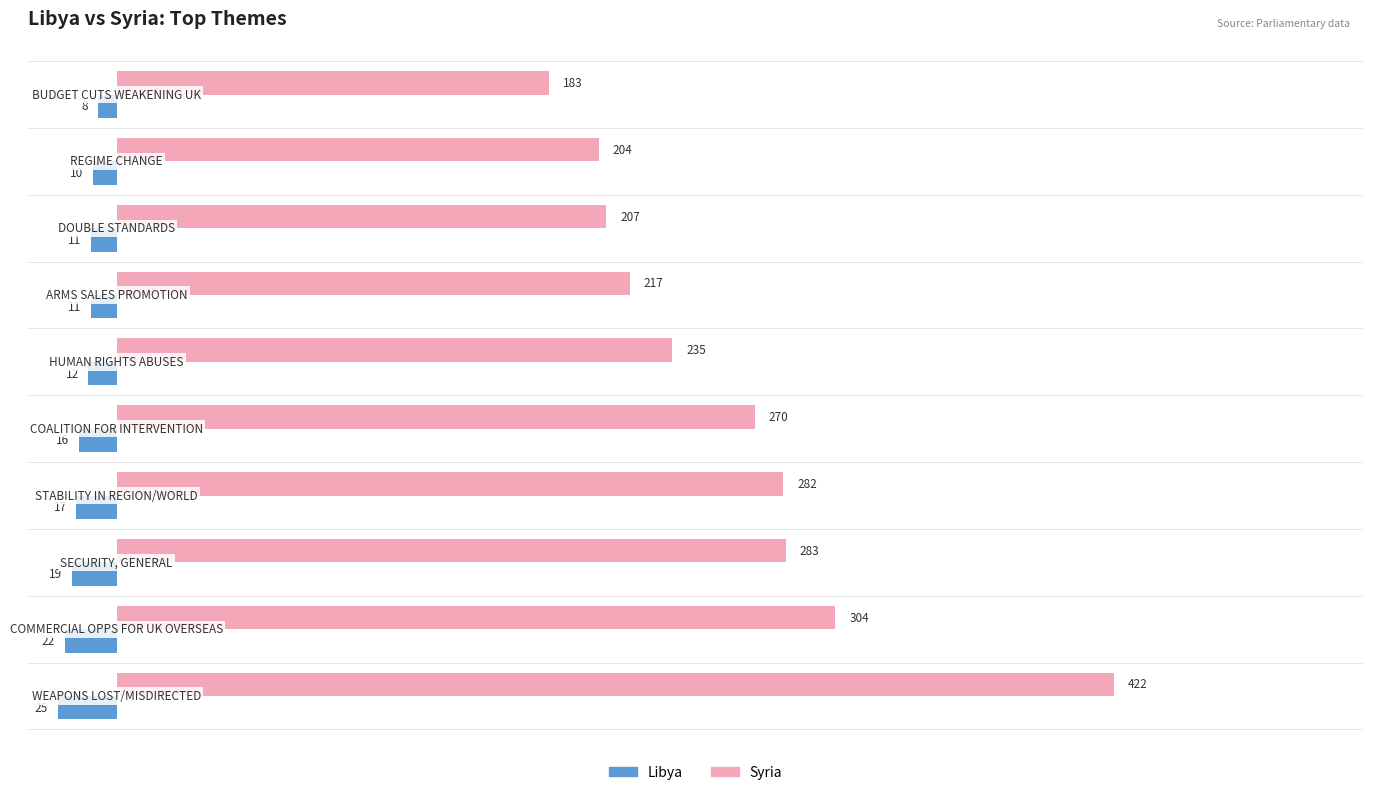

Which series has the widest spread of values?

Syria